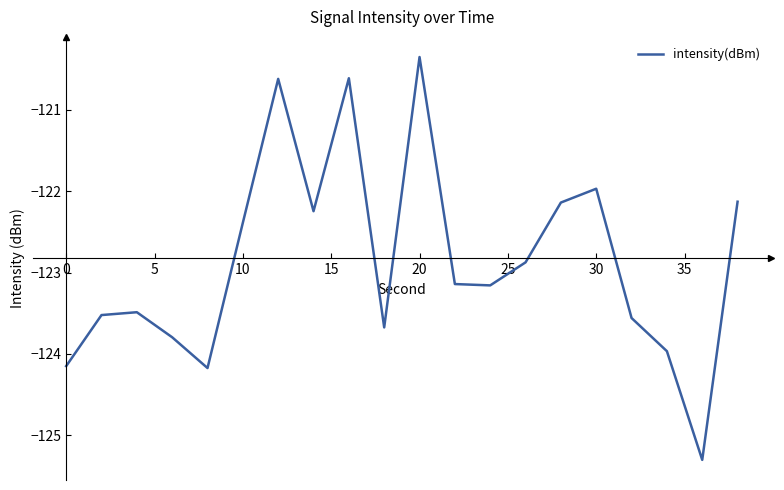

How many interior local valleys (lower than both neighbors) does the data have?

5